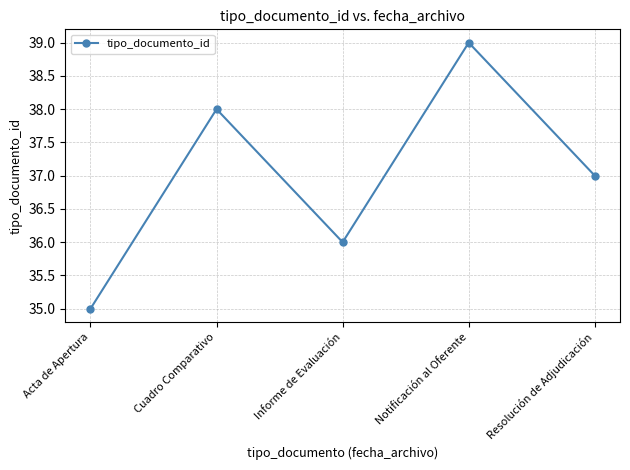

Reading right to left, list all the values displayed in this chart.

37	39	36	38	35